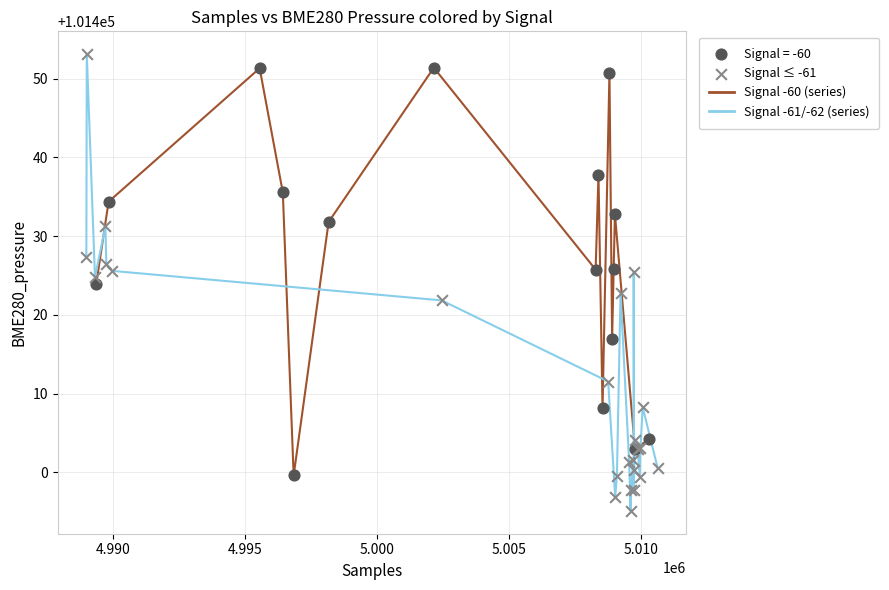

Which series reaches the minimum Y coordinate?

Signal ≤ -61